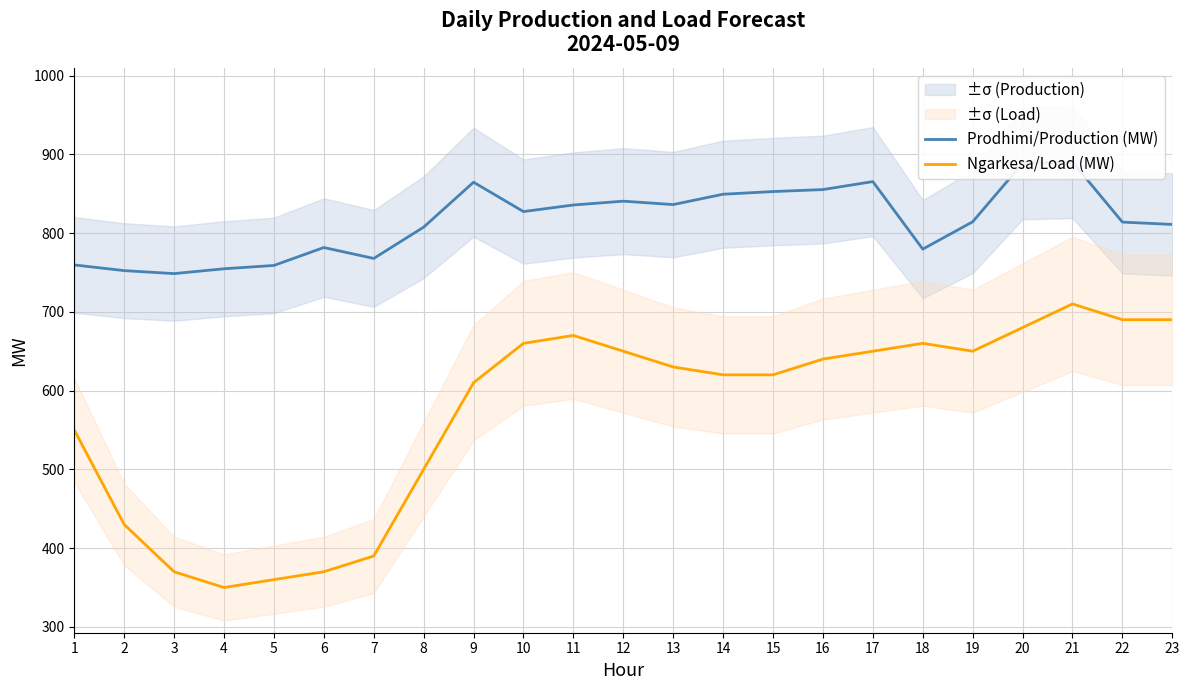

True or false: Prodhimi/Production (MW) and Ngarkesa/Load (MW) intersect in this chart.

False